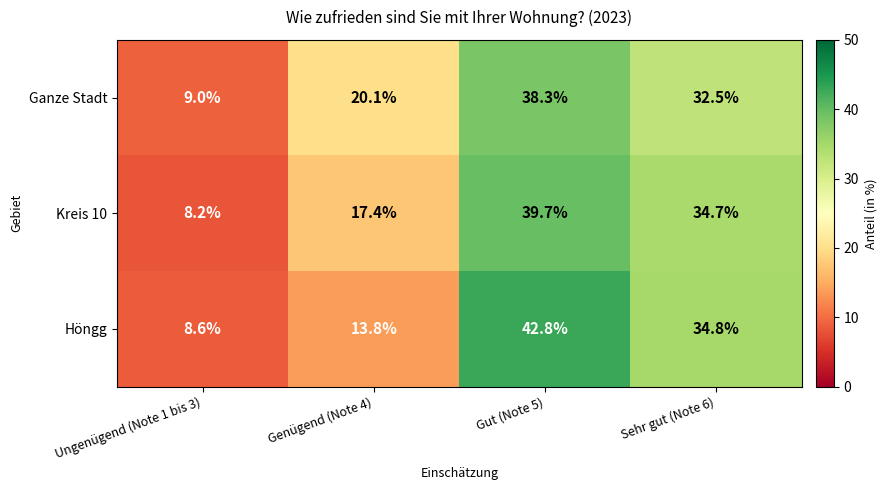

What is the average value of the Kreis 10 series?

25.0